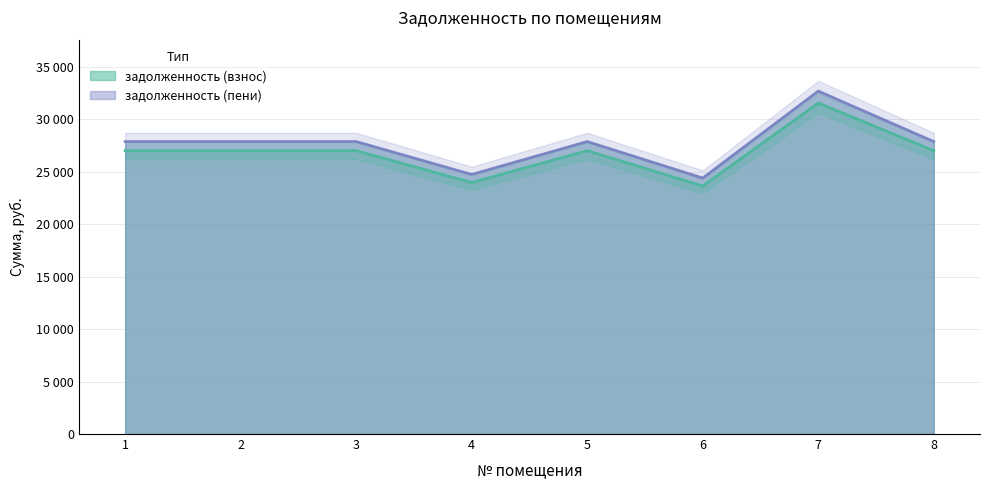

True or false: задолженность (пени) and задолженность (взнос) intersect in this chart.

False